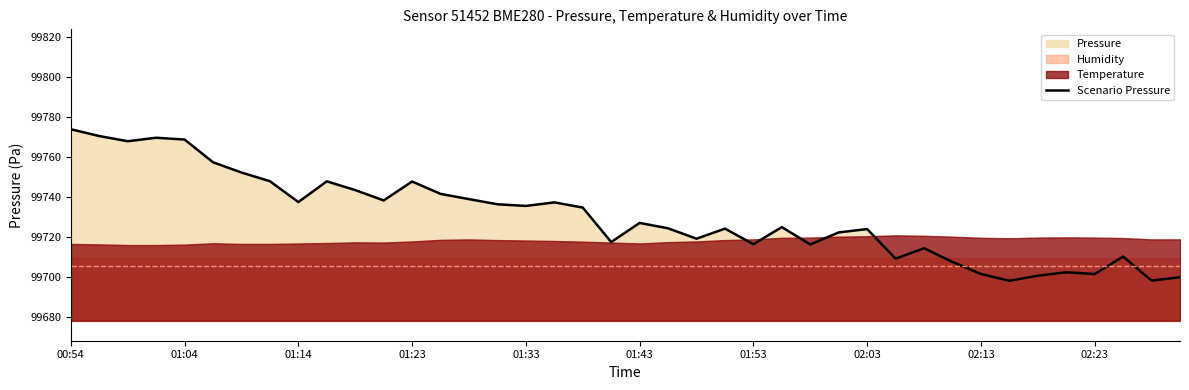

What is the difference between the maximum and minimum values?

75.8